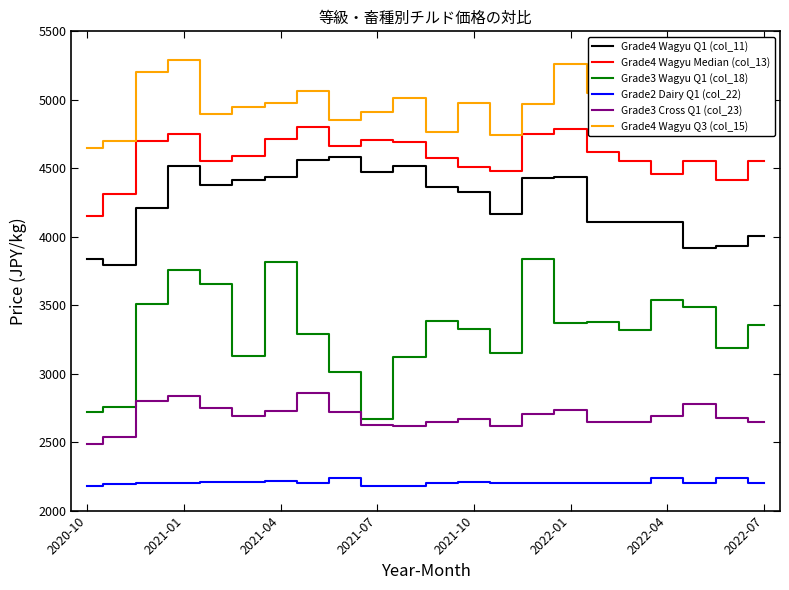

True or false: Grade4 Wagyu Q3 (col_15) and Grade2 Dairy Q1 (col_22) cross at least once.

False